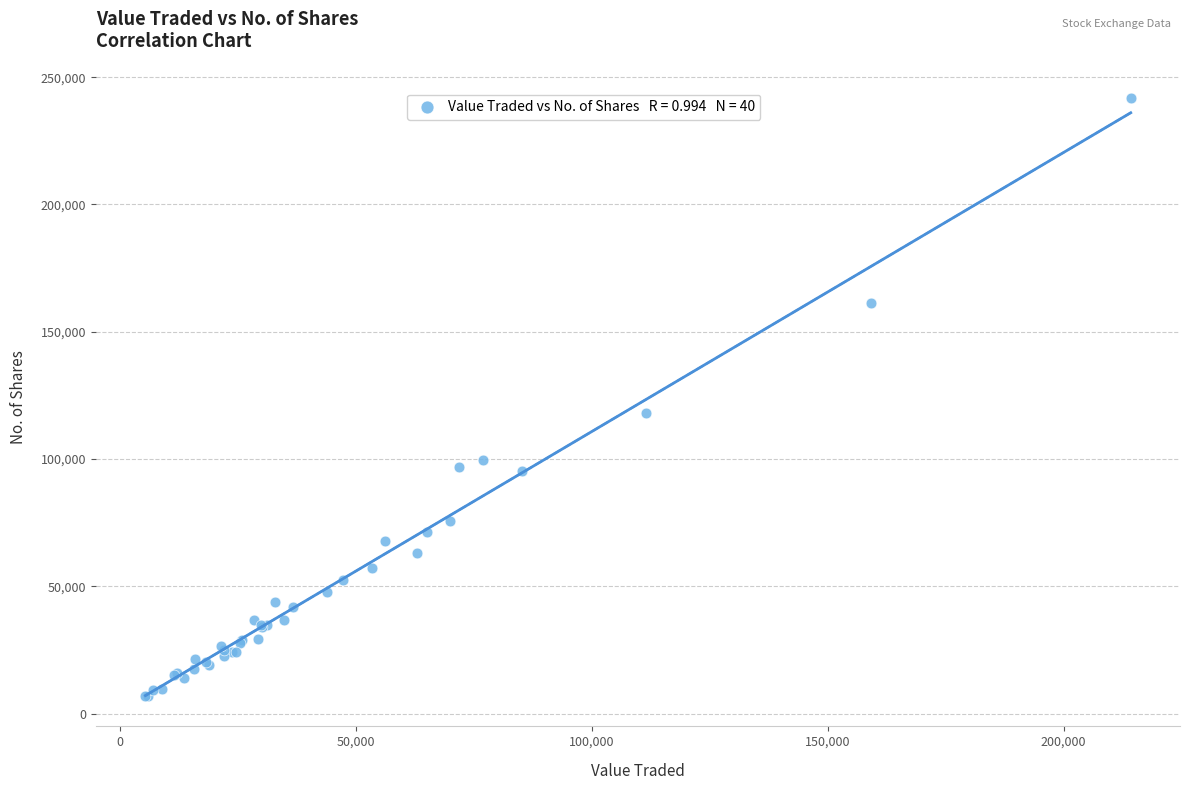

What Y value in the scatter plot is closest to 124303?

118180